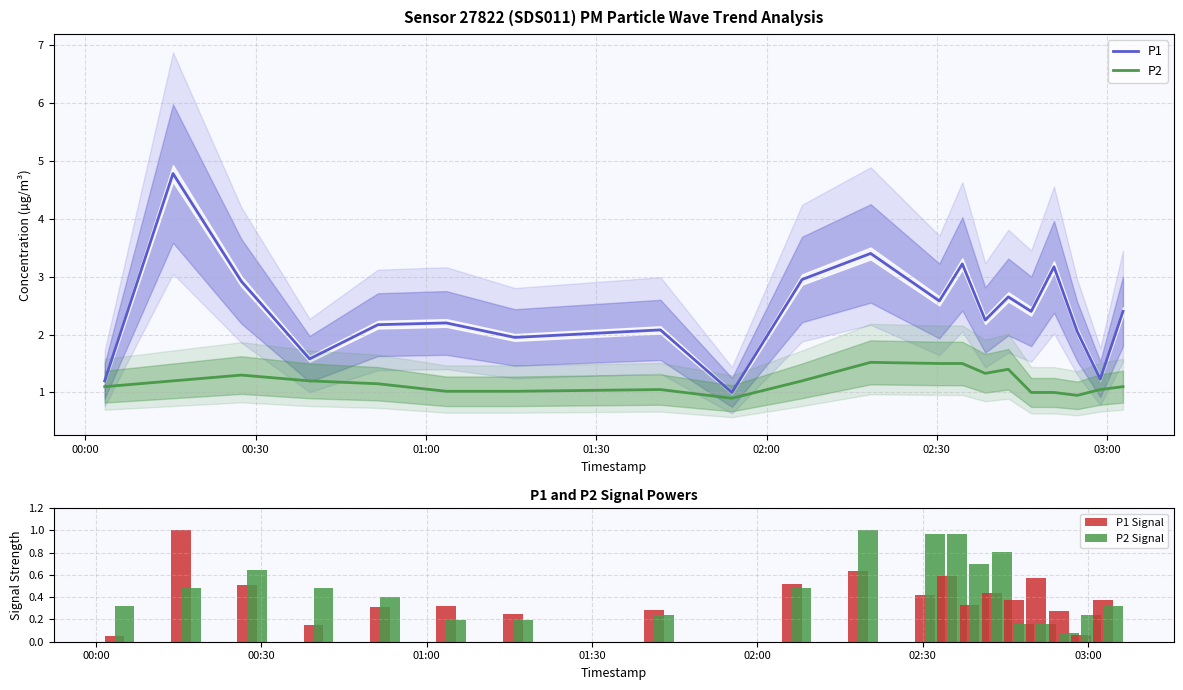

What is the lowest value of the P2 series?

0.9